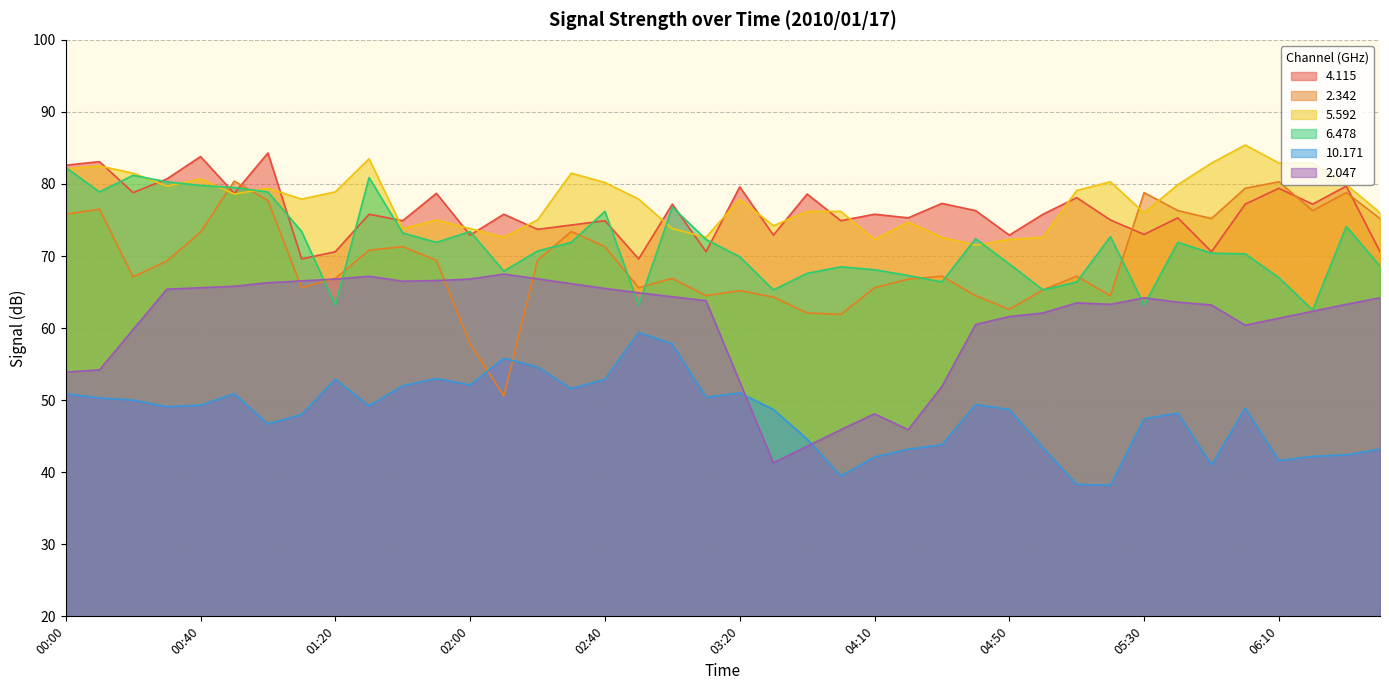

Where is   5.592 nearest to the value 78?

01:10